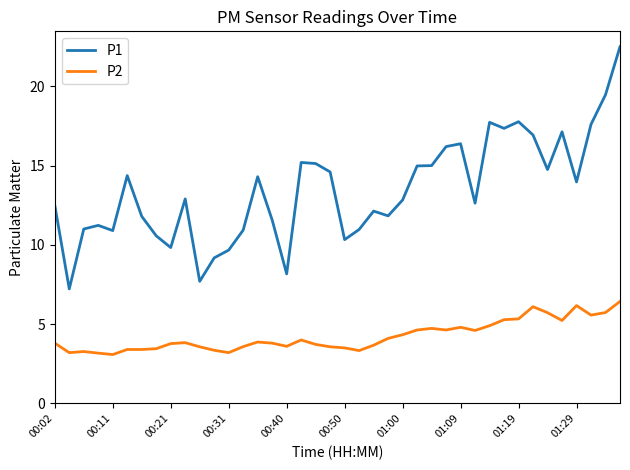

List the series in order of their peak value, highest first.

P1, P2